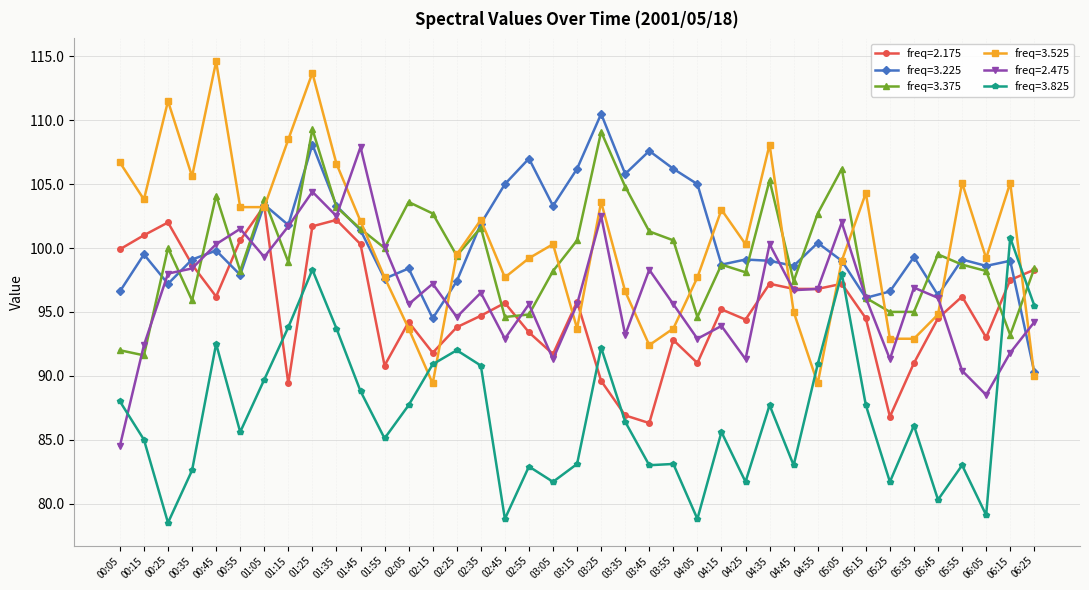

After their last crossing, which series has the higher values: freq=3.825 or freq=2.475?

freq=3.825